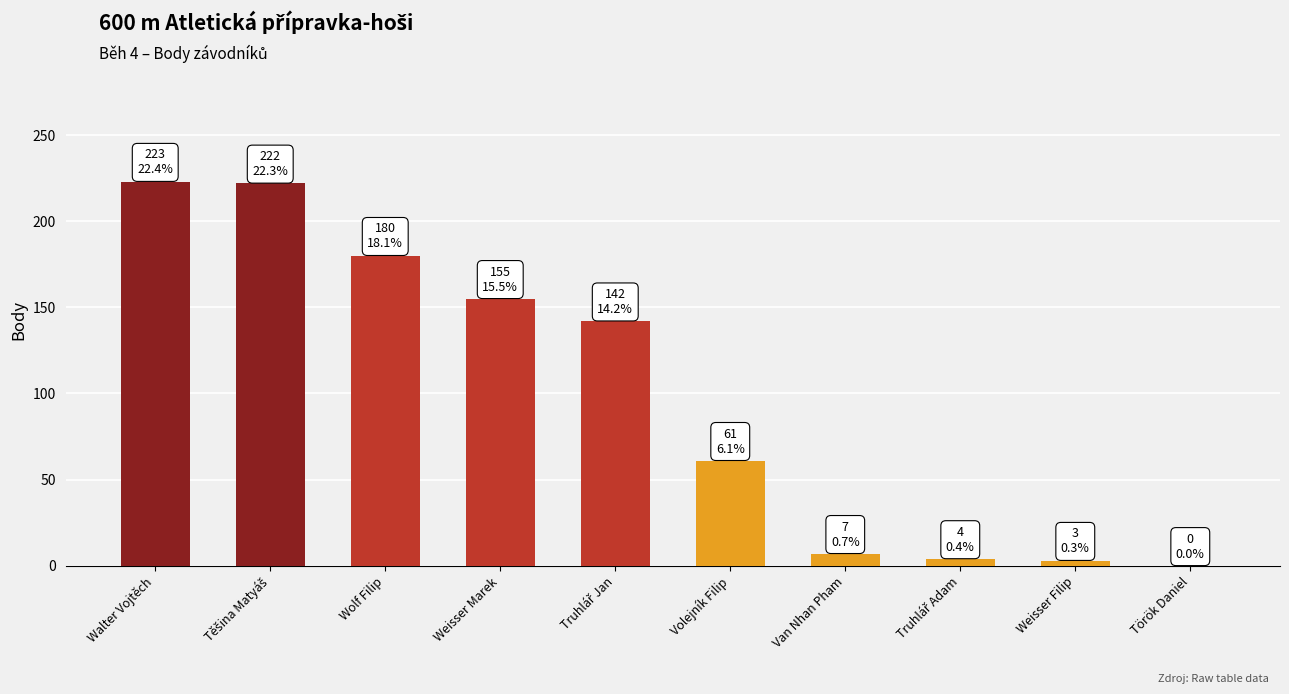

What is the sum of all values?

997